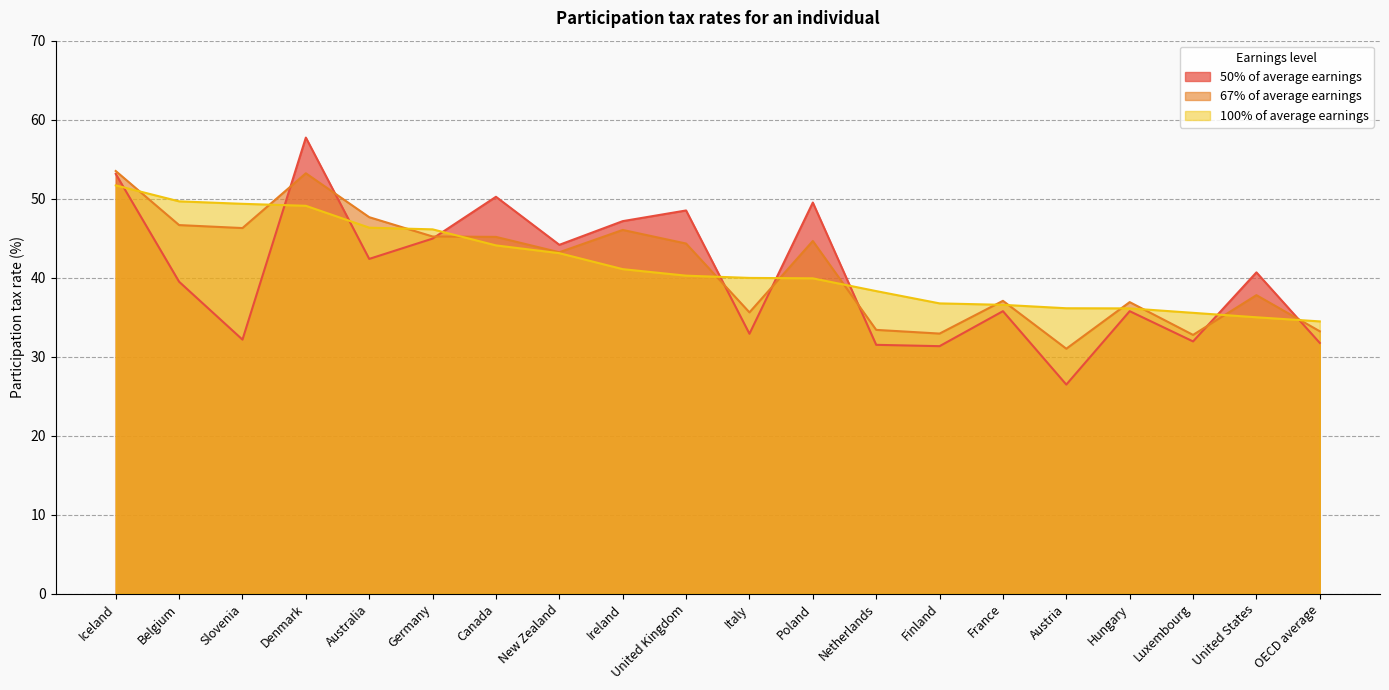

How many lines are shown in the chart?

3